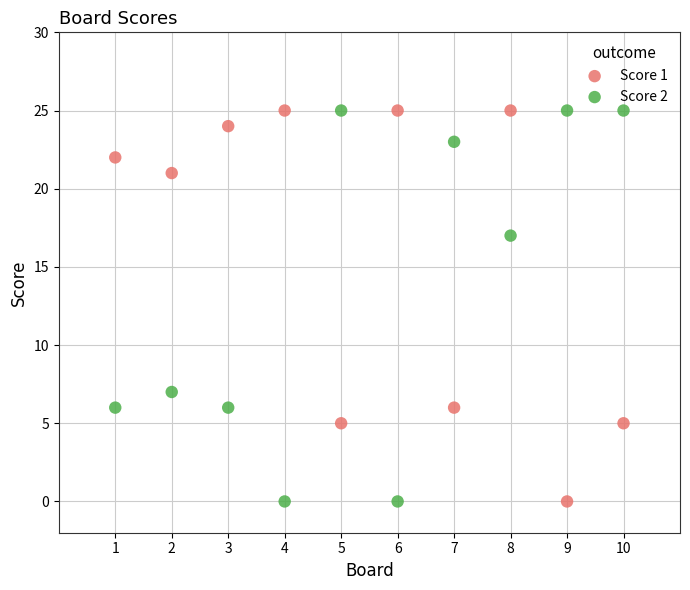

Across all data points, what is the range of X values (max minus min)?

9